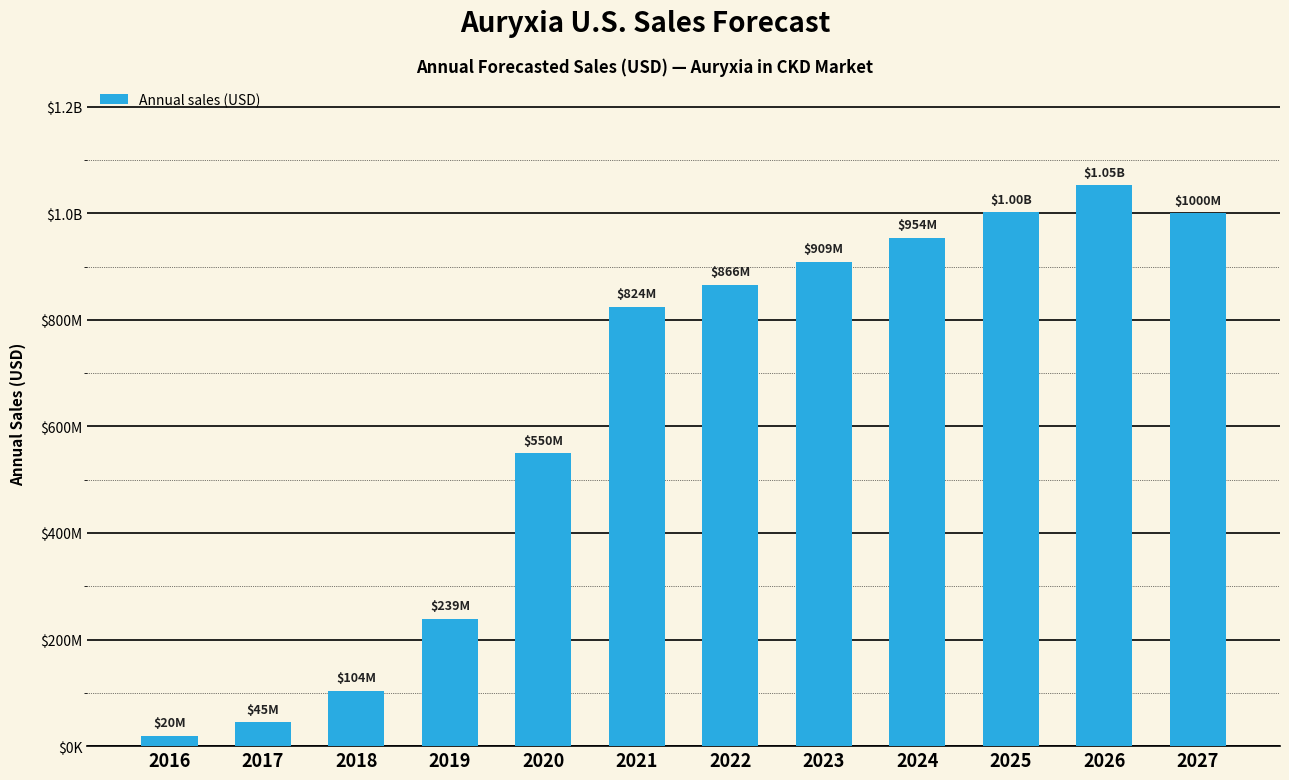

Are the bars horizontal?

No